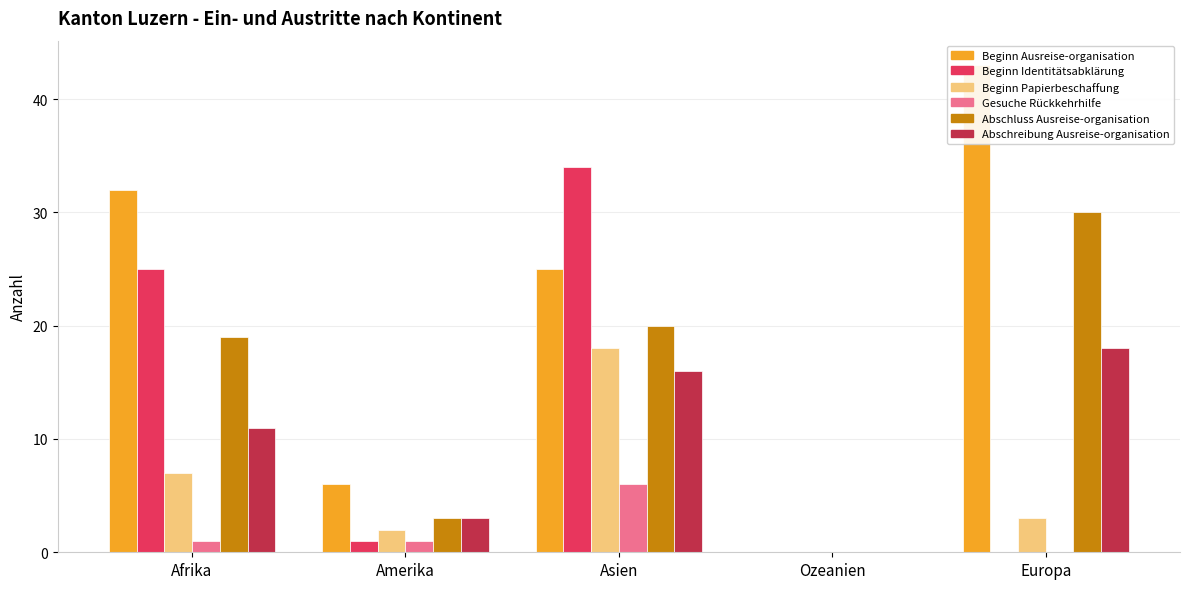

At which label does Abschluss Ausreise-organisation reach its minimum?

Ozeanien